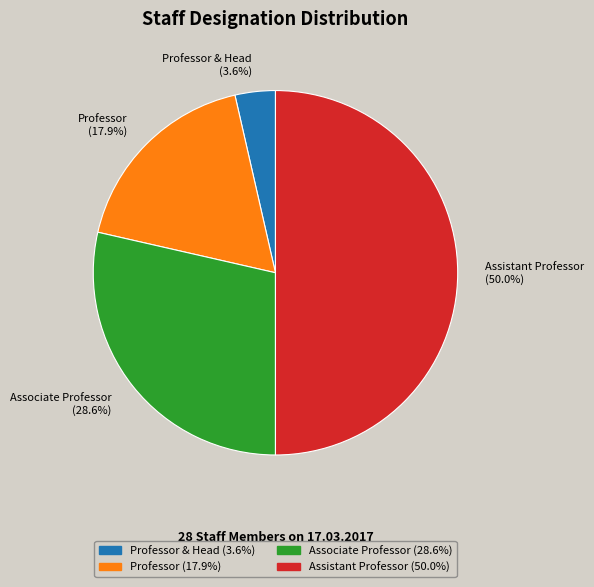

Count the number of slices in the pie.

4